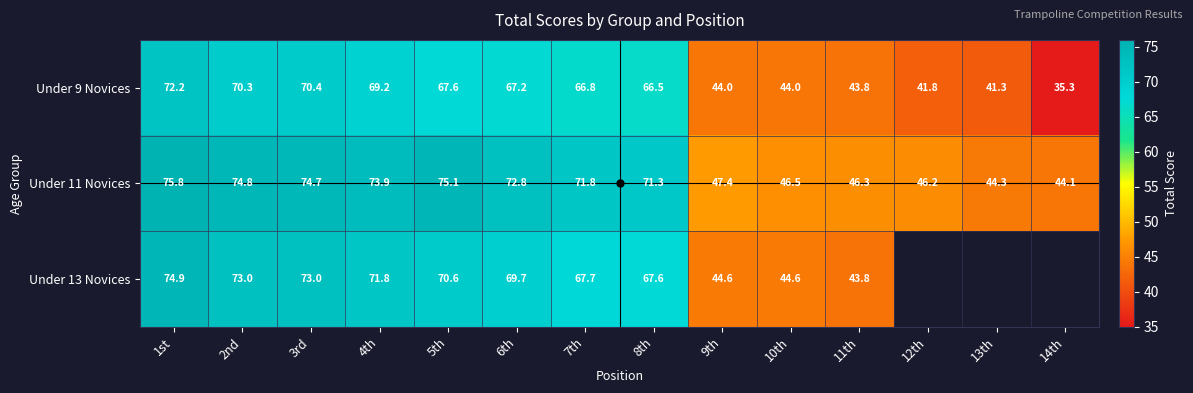

How many data points in Under 9 Novices are less than 66?

6